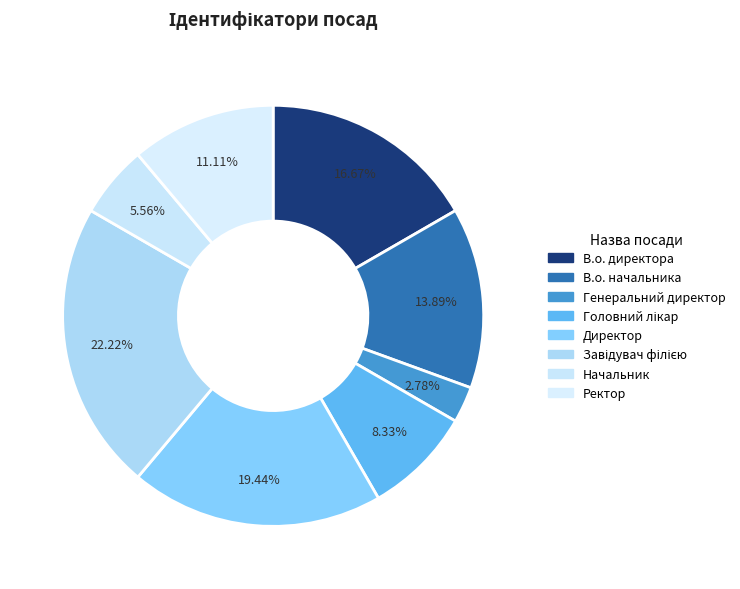

Which slice is the largest?

Завідувач філією